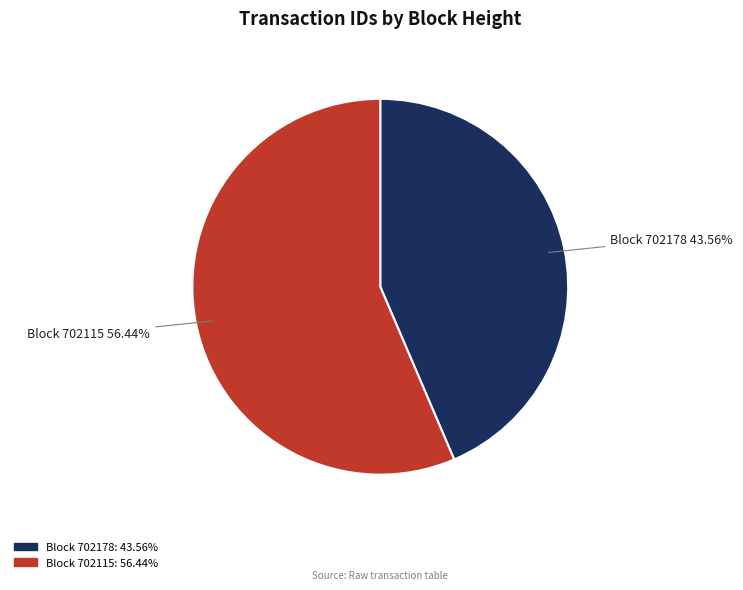

To the nearest percent, what is the average slice percentage?

50%